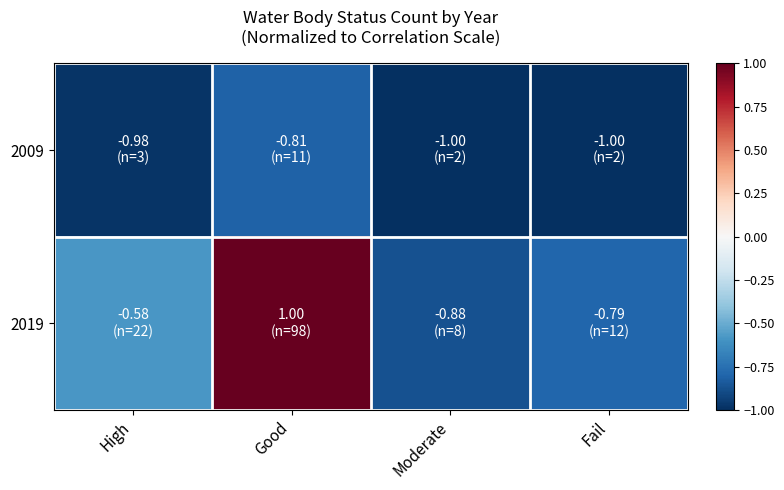

What is the total value across all series at Good?

0.2